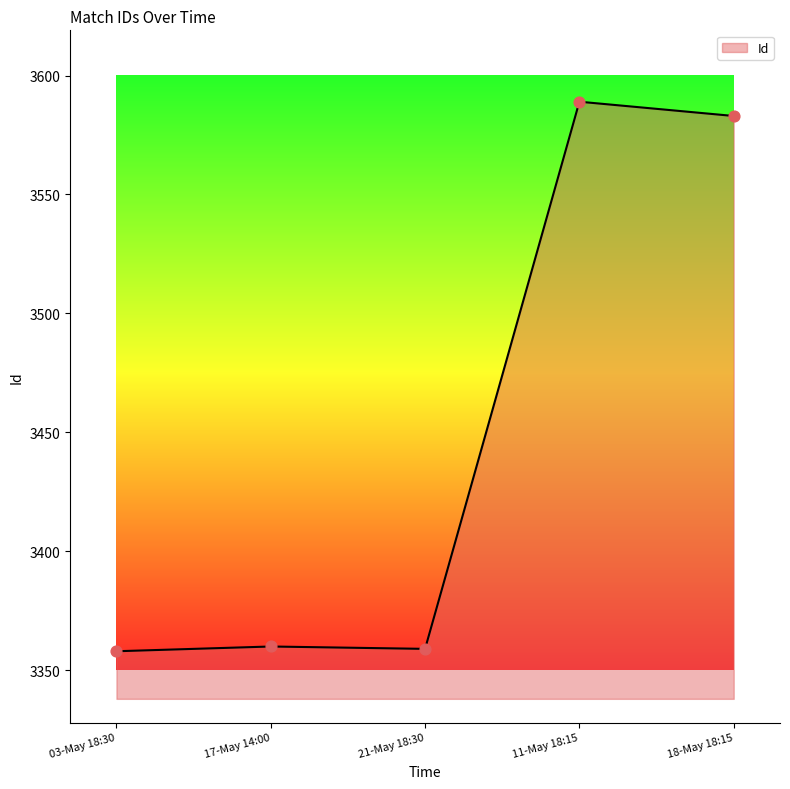

Approximately how many times larger is the value at 21-May 18:30 compared to 17-May 14:00?

1.0